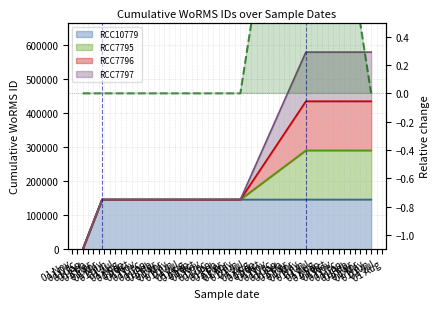

Reading left to right, list all the values displayed in this chart.

RCC10779 cumulative: 0	145790	145790	145790	145790	145790
RCC7795 cumulative: 0	145790	145790	145790	290018	290018
RCC7796 cumulative: 0	145790	145790	145790	434246	434246
RCC7797 cumulative: 0	145790	145790	145790	578474	578474